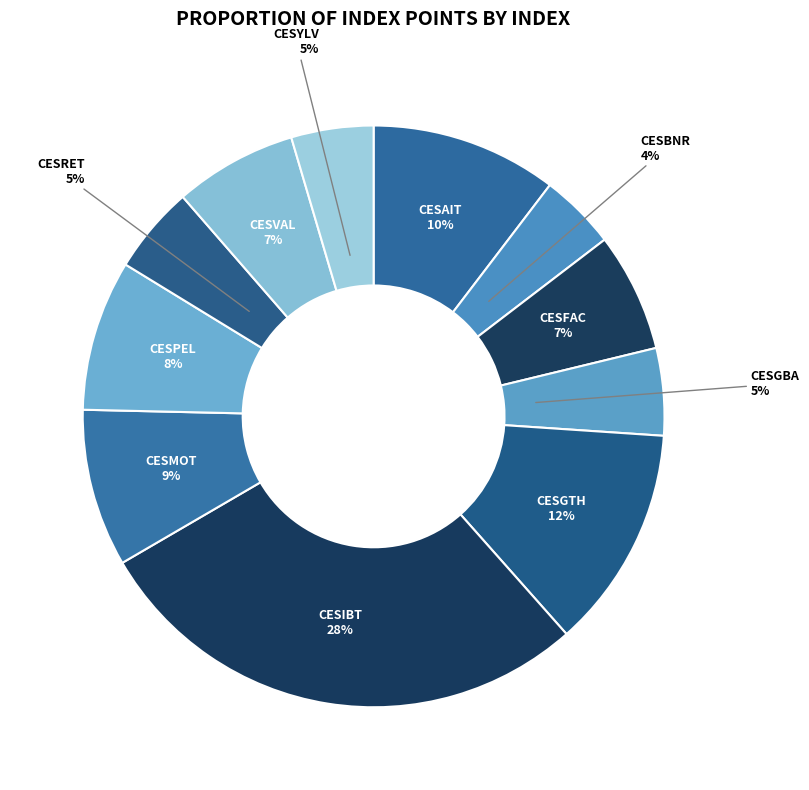

To the nearest percent, what is the average slice percentage?

9%